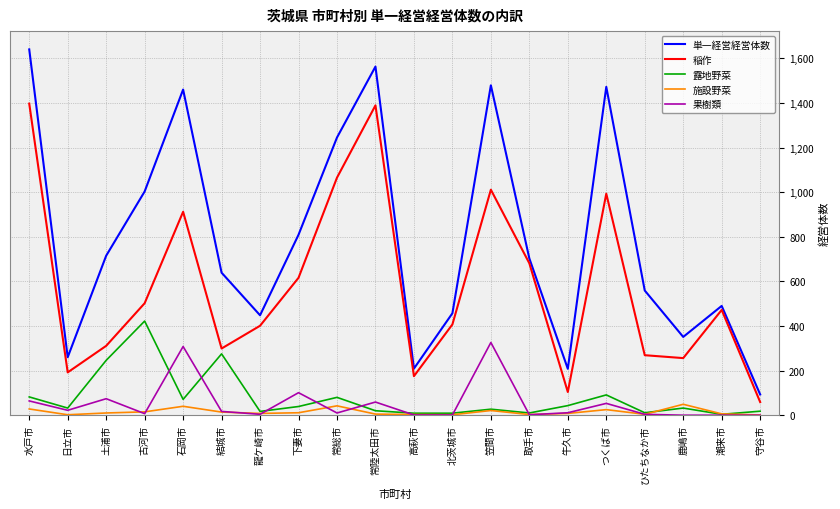

True or false: 施設野菜 and 稲作 cross at least once.

False